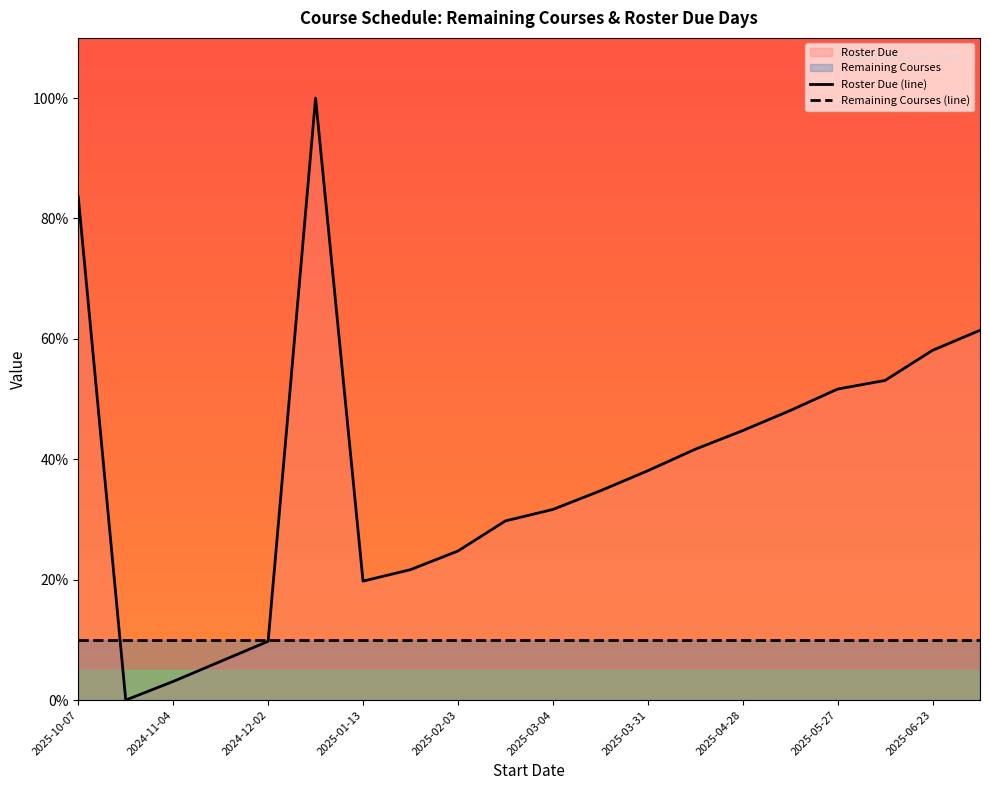

Count the number of data series in this chart.

2